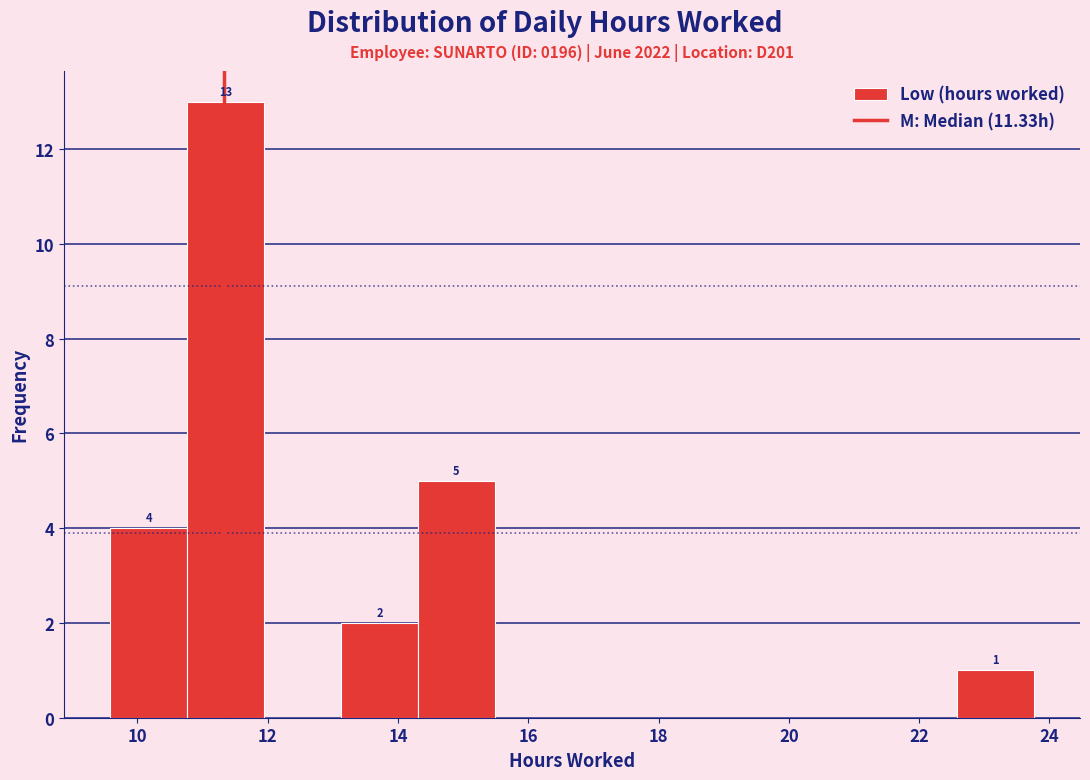

Which range on the x-axis has the tallest bar?

10.8 to 12.0